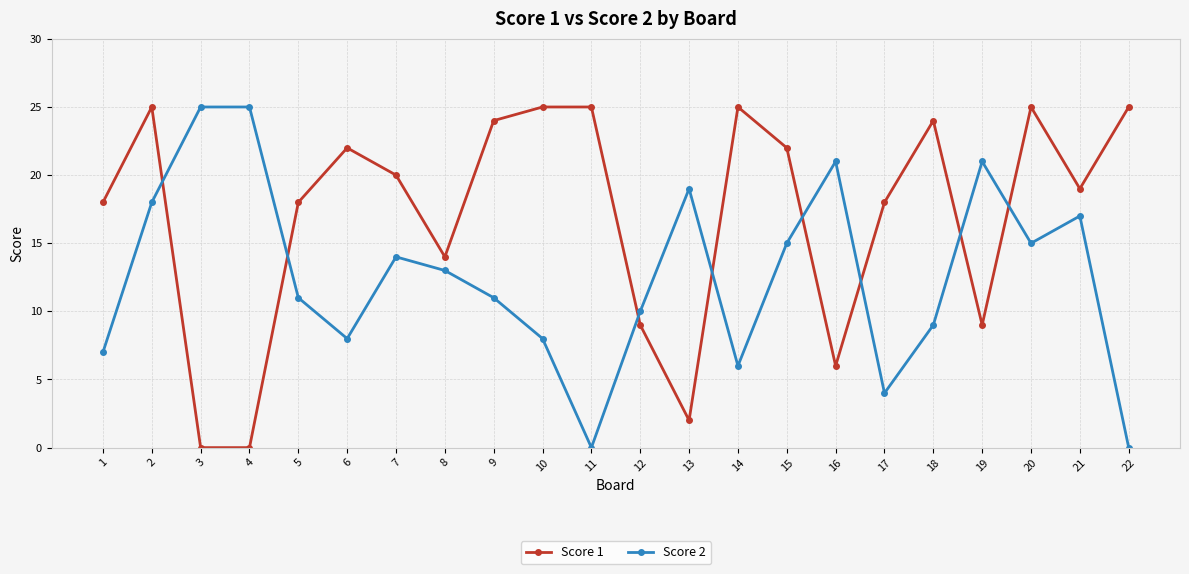

True or false: Score 2 has more than 2 points higher than both neighbors.

True